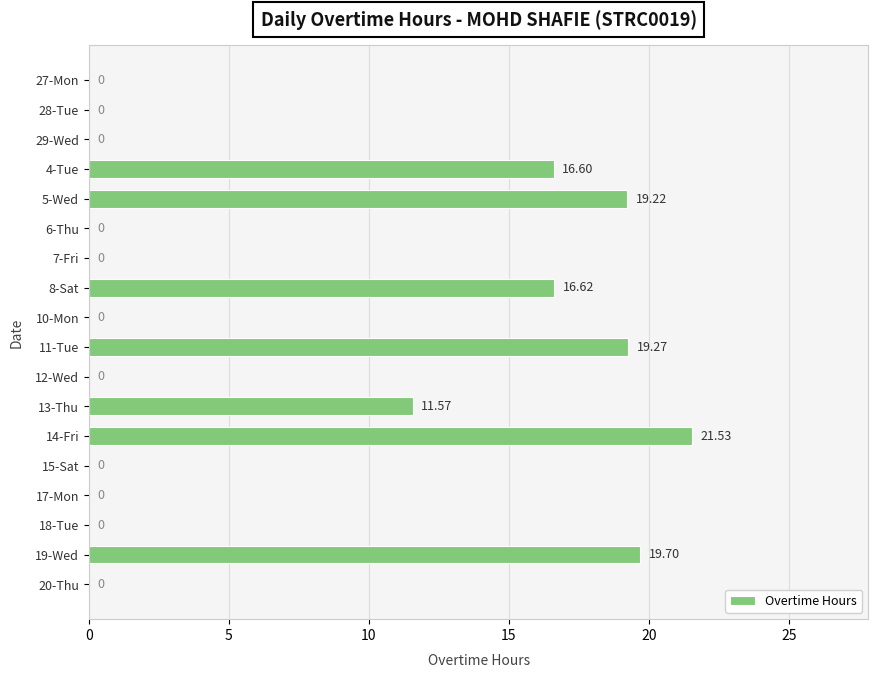

What is the greatest value displayed?

21.5